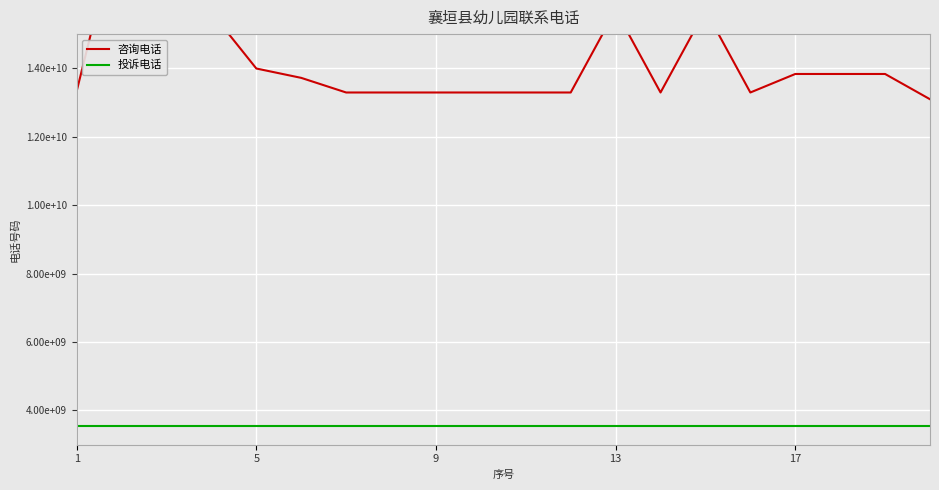

True or false: 咨询电话 and 投诉电话 cross at least once.

False